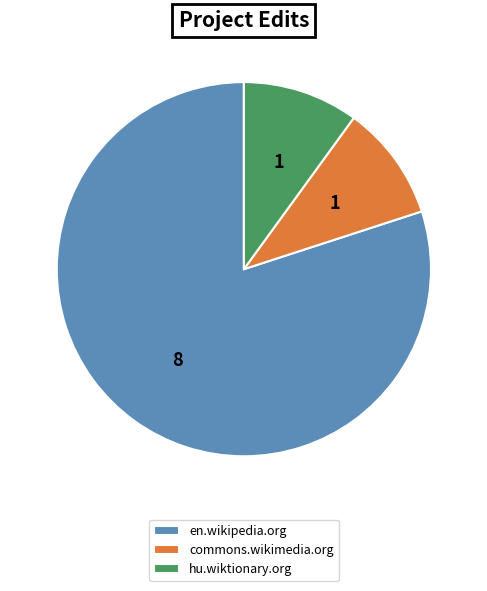

Is there any slice that represents more than half of the pie?

Yes